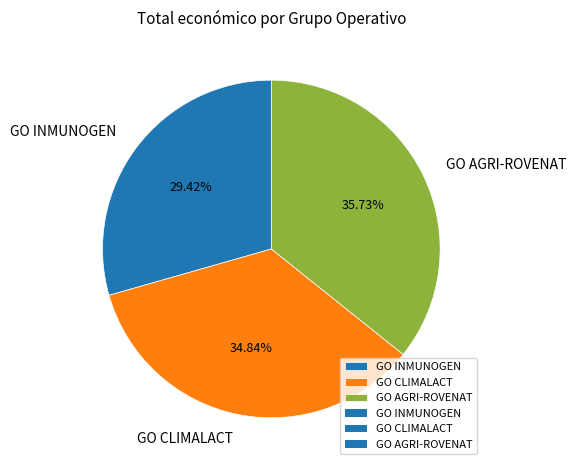

What is the total percentage of GO INMUNOGEN and GO AGRI-ROVENAT?

65.2%